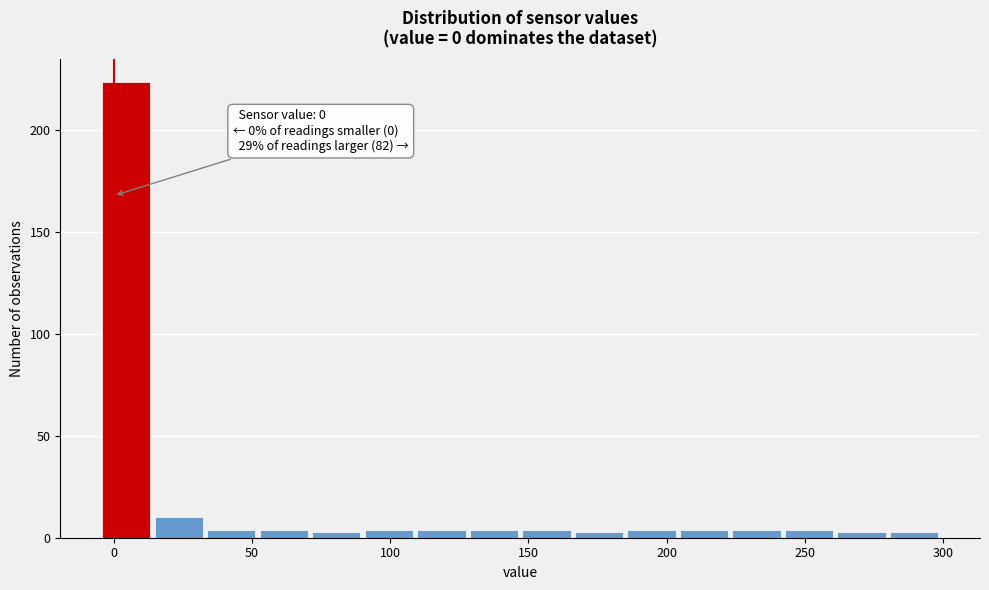

Around what value on the x-axis is the tallest bar? Give the approximate position of its centre, as read against the axis.

5